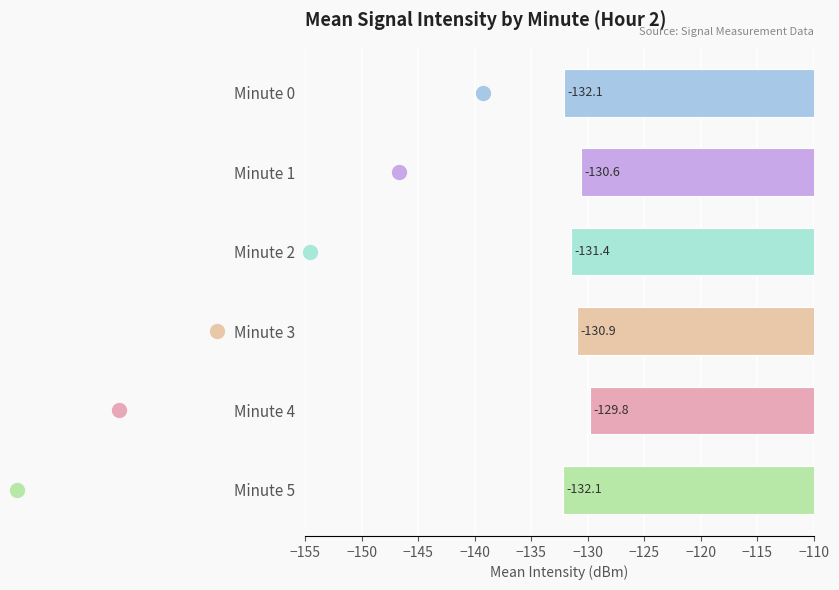

Which category has the highest value across all series?

Minute 4